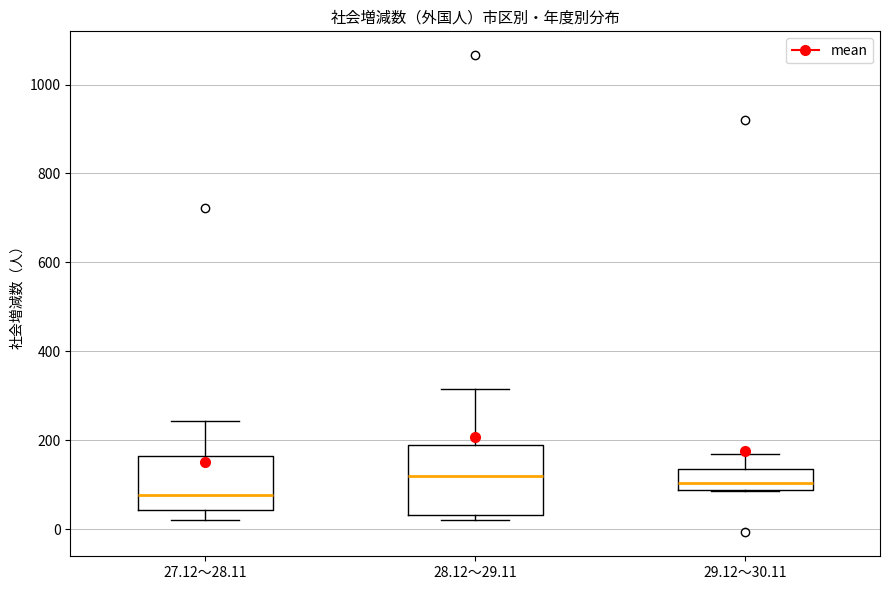

Which box is the tallest, from its lower edge to its upper edge?

28.12～29.11